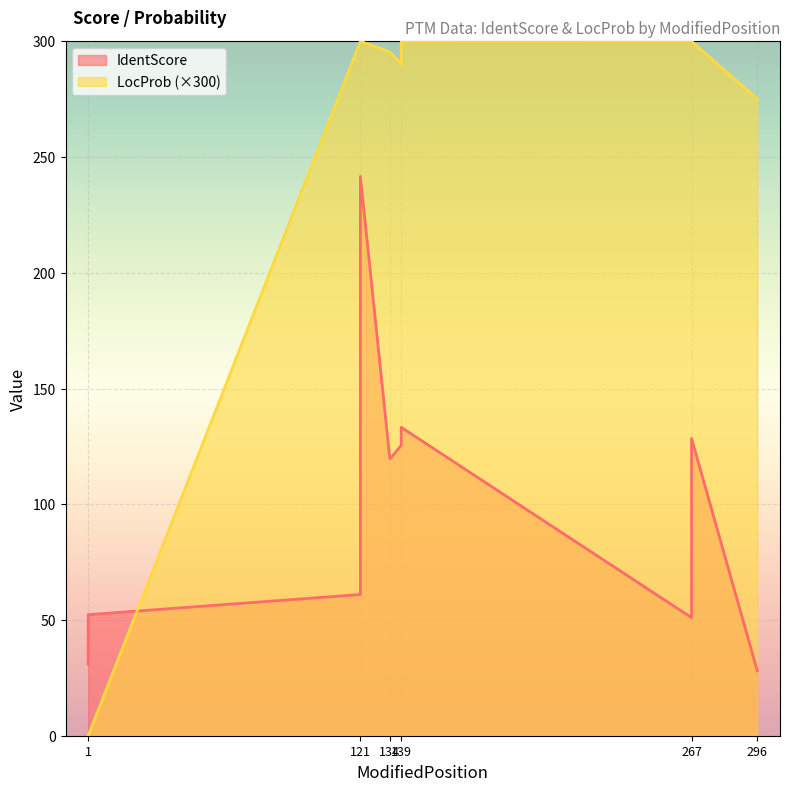

Which series changed the most between 121 and 296?

IdentScore